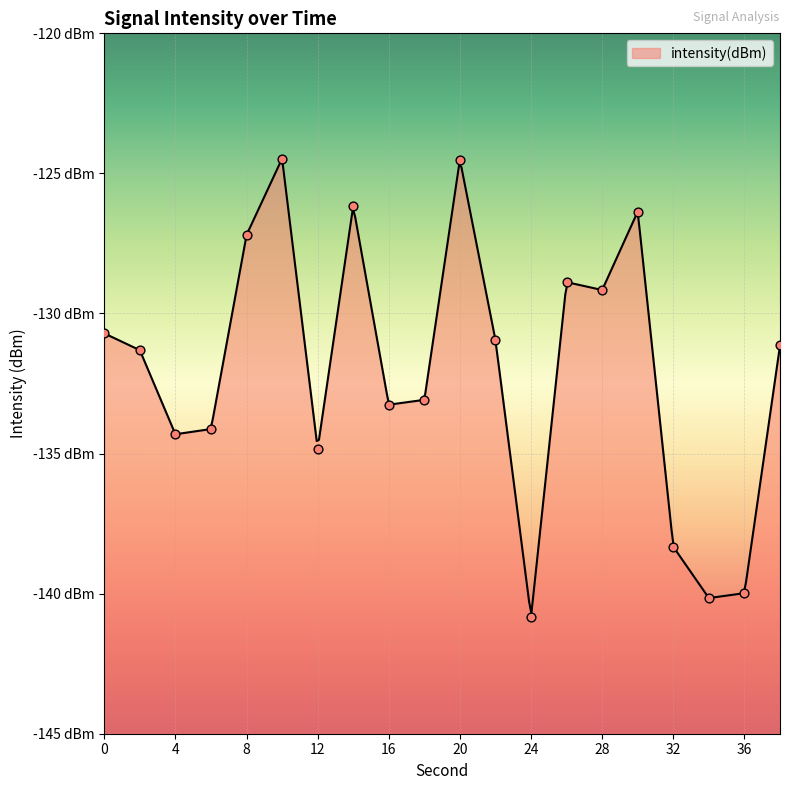

What is the change in value from 24 to 36?

+0.8